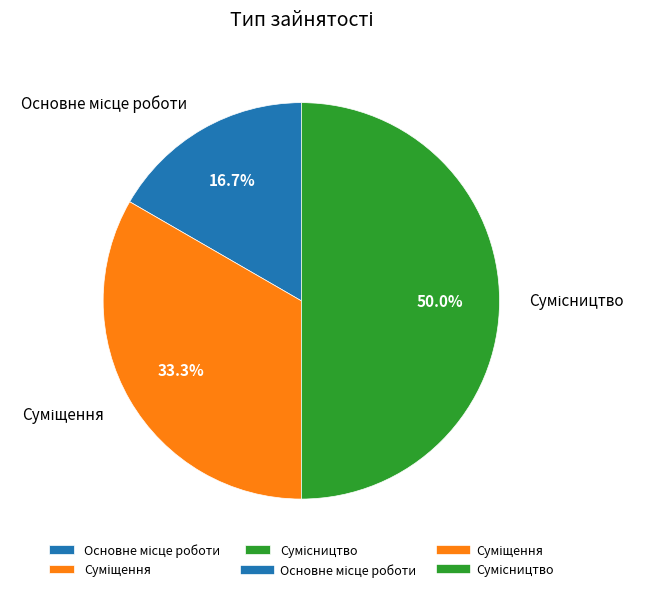

Is the sum of Основне місце роботи and Сумісництво greater than half?

Yes